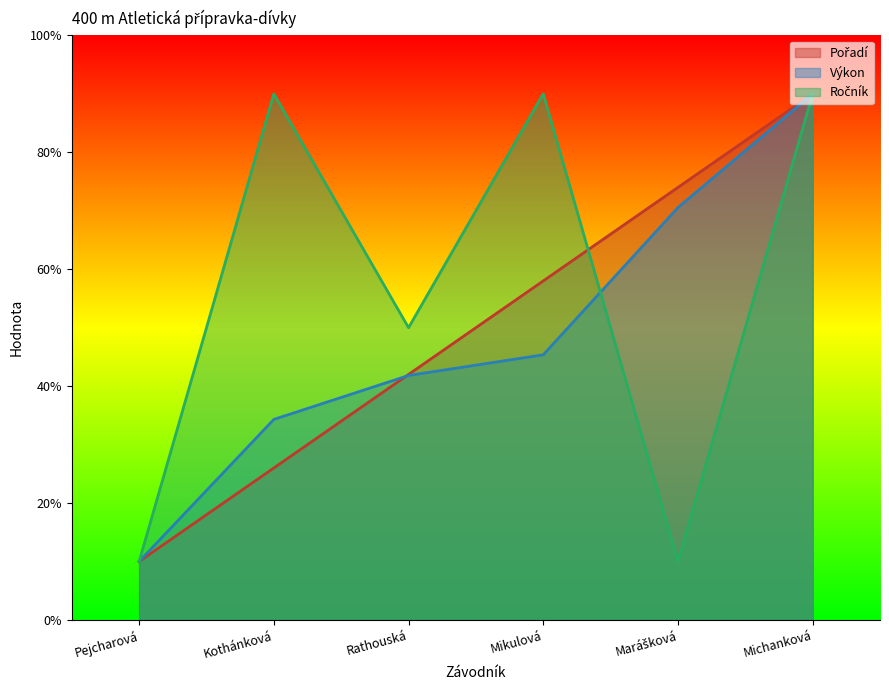

The Pořadí series shows 90.0 at Michanková. True or false?

True